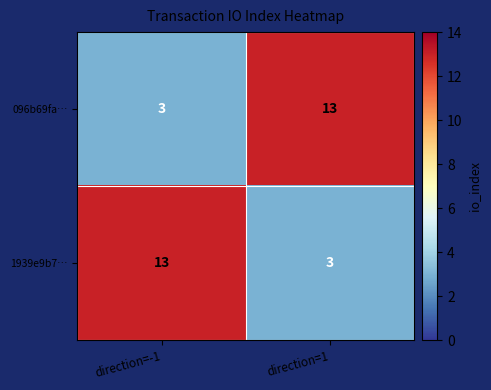

Reading right to left, what are all the values shown in this chart?

096b69fa…: direction=1=13	direction=-1=3
1939e9b7…: direction=1=3	direction=-1=13